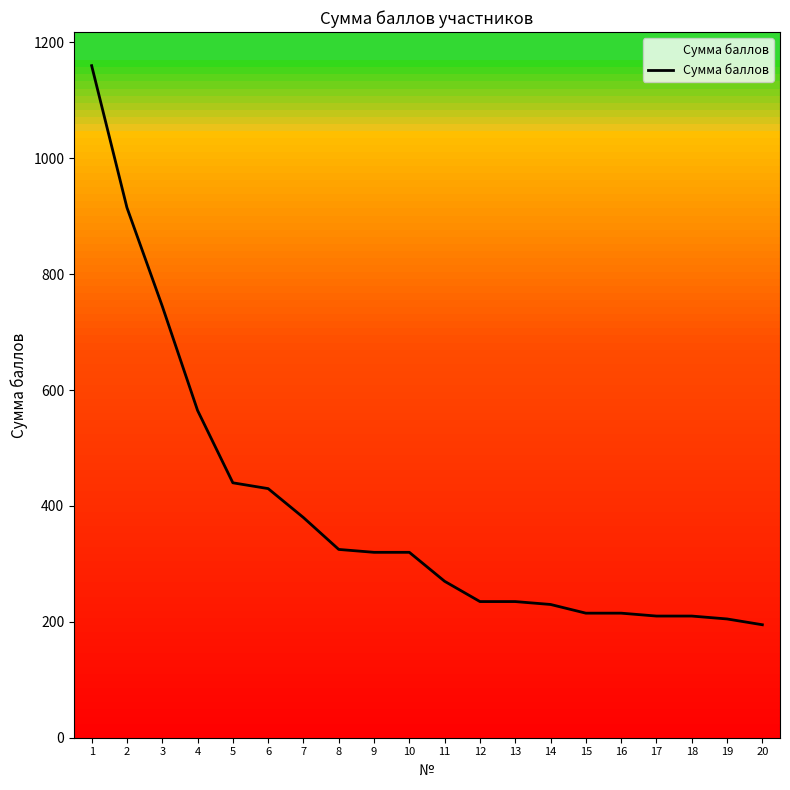

What is the ratio of the value at 14 to the value at 16?

1.1